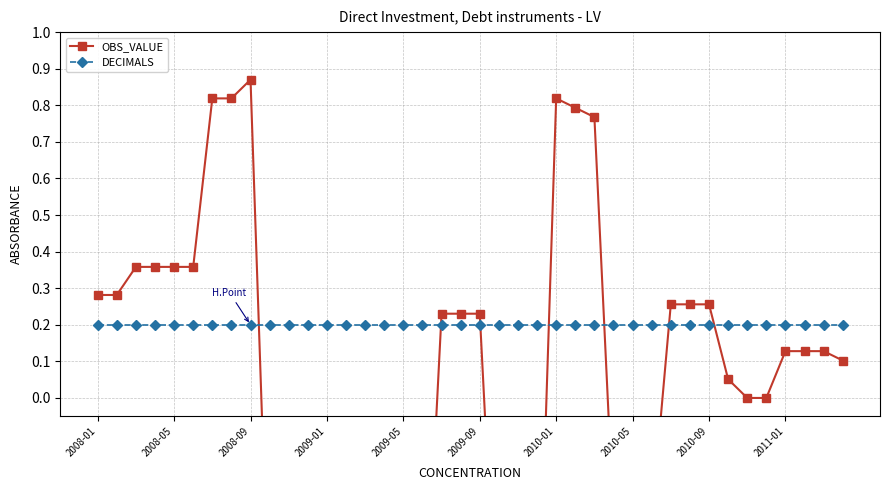

What is the total value across all series at 29?

-0.1